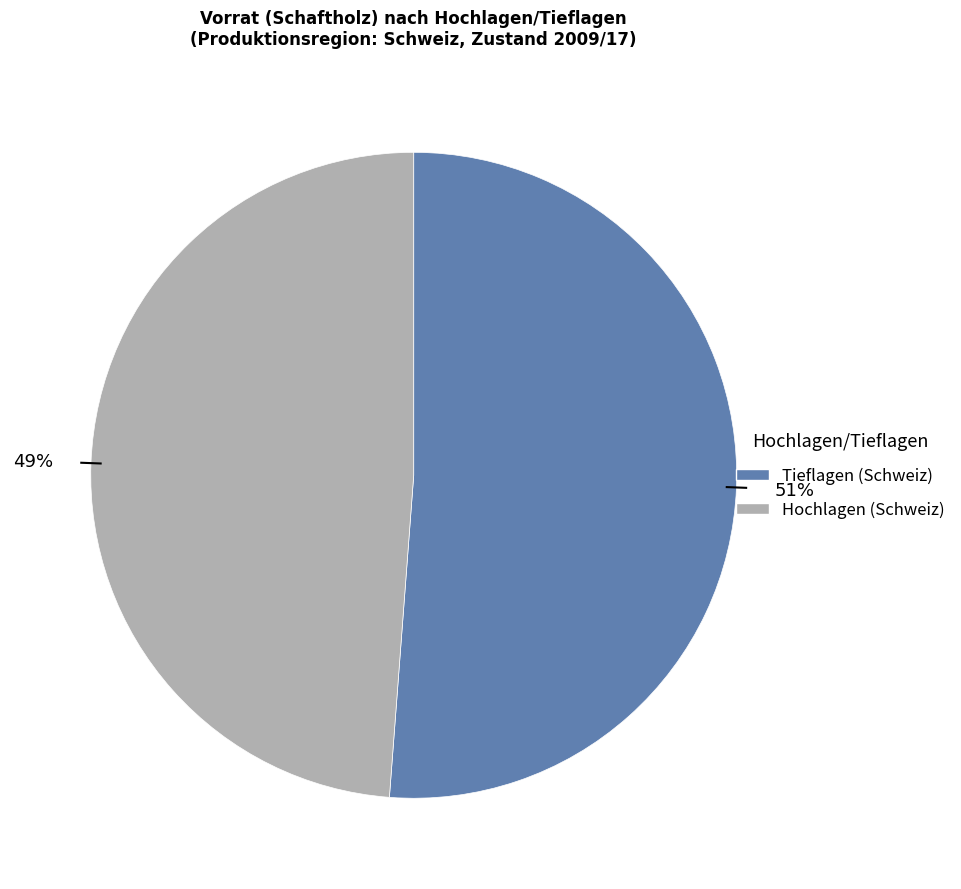

Count the number of slices in the pie.

2